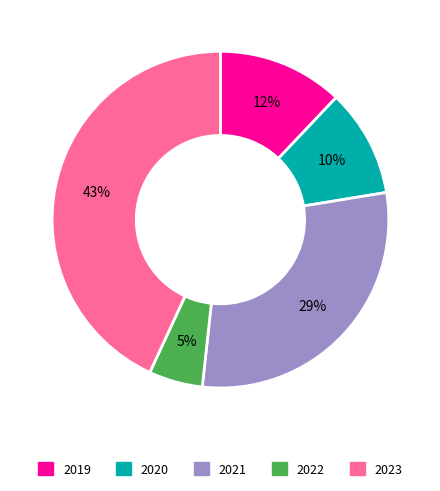

Between 2021 and 2023, which is larger?

2023